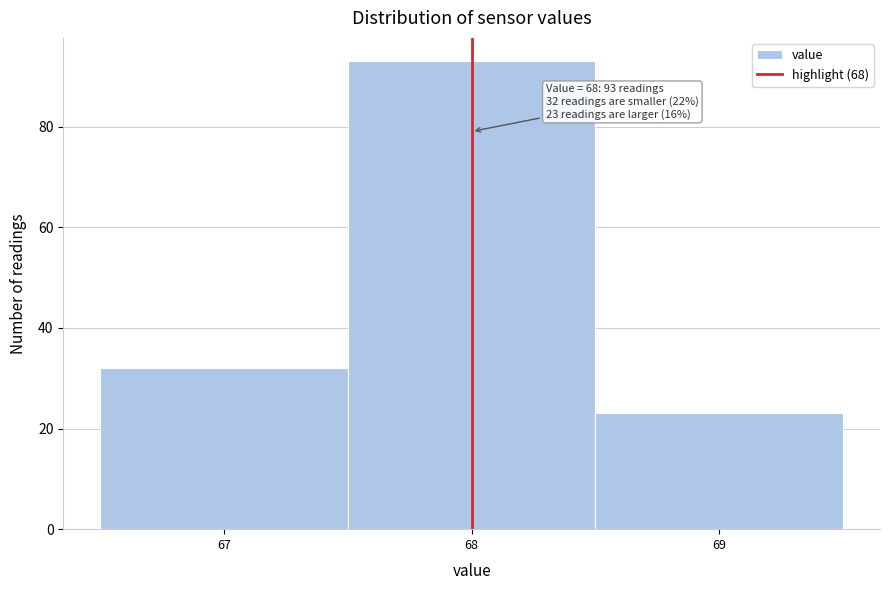

Which range on the x-axis has the tallest bar?

67.5 to 68.5